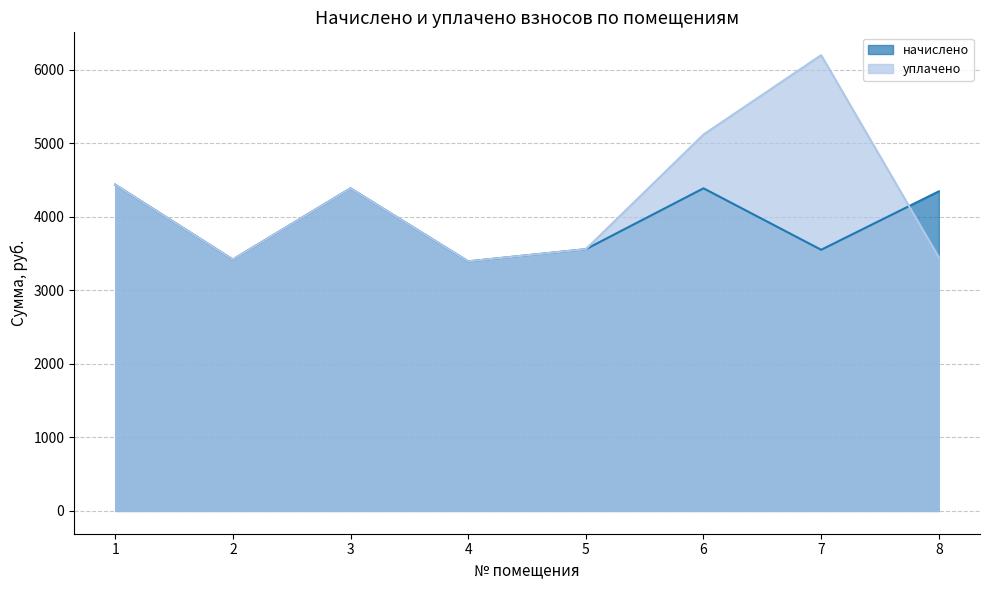

How many values in the начислено series are below 4347?

4